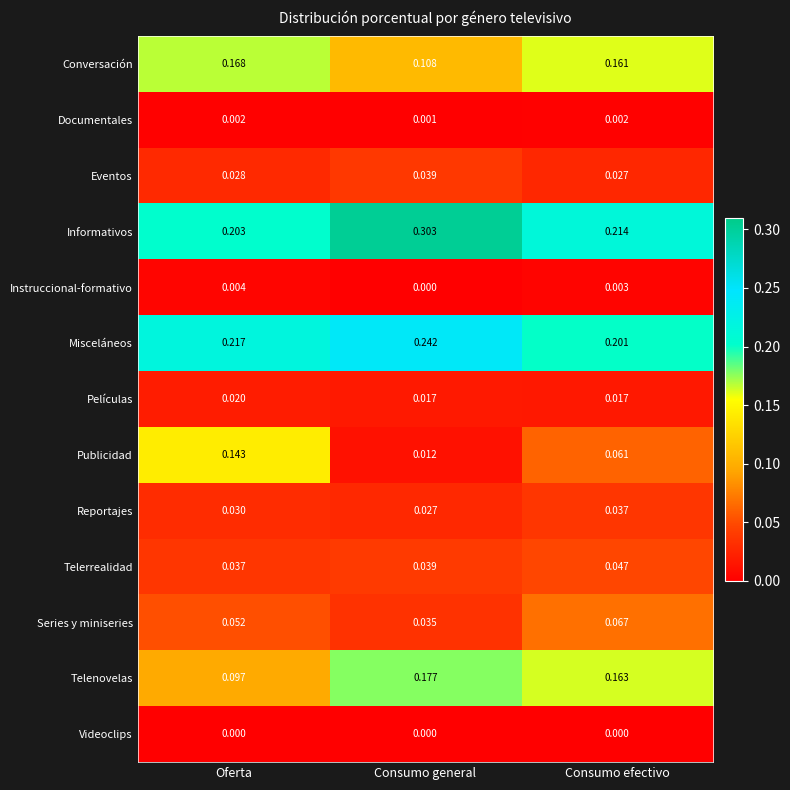

Rank the categories by Misceláneos value from highest to lowest.

Consumo general, Oferta, Consumo efectivo